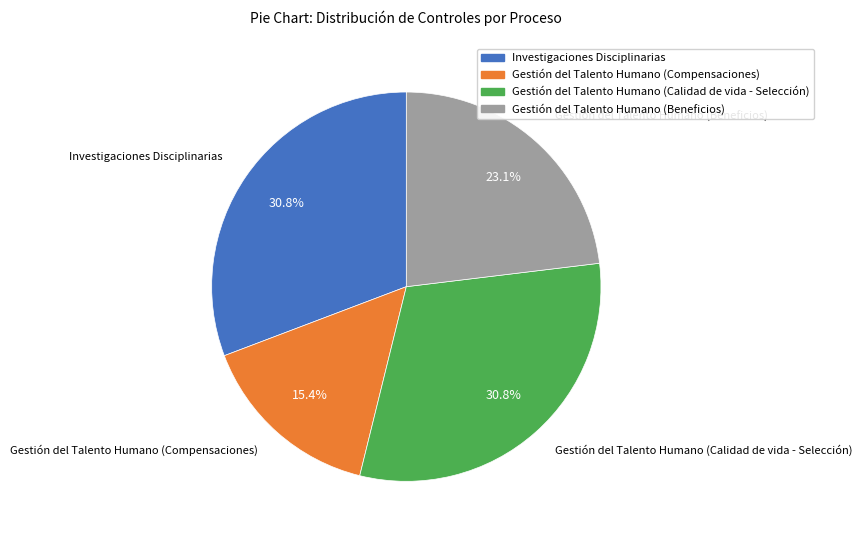

Which category has the smallest portion of the pie?

Gestión del Talento Humano (Compensaciones)